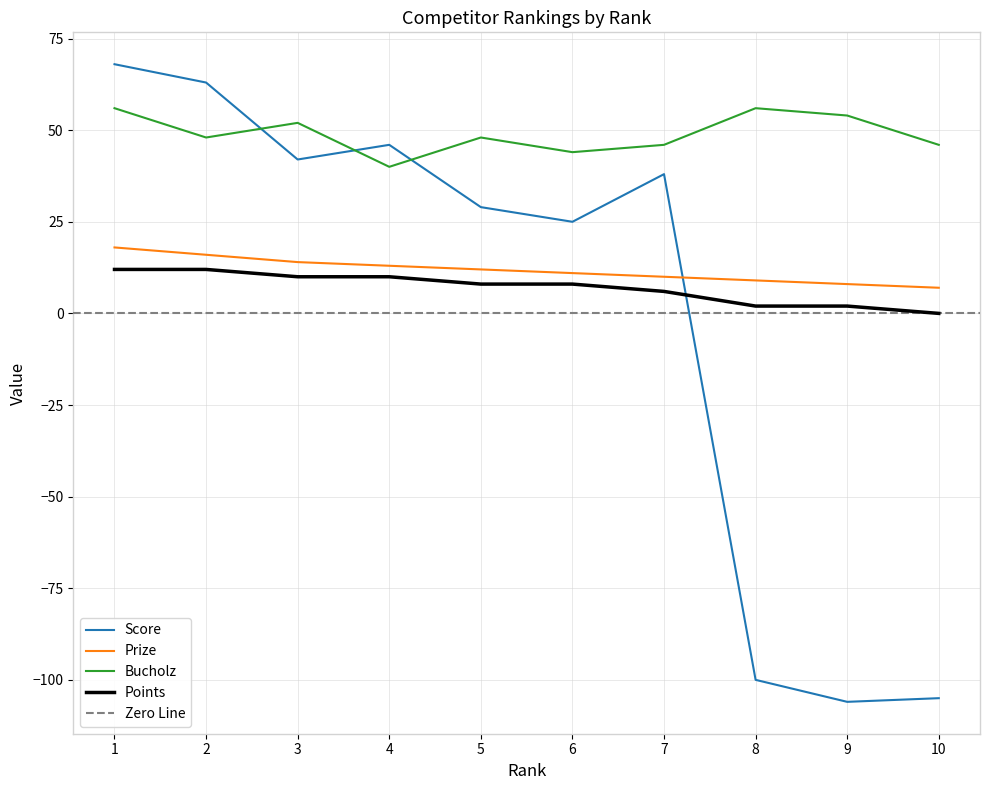

Count the number of data series in this chart.

4